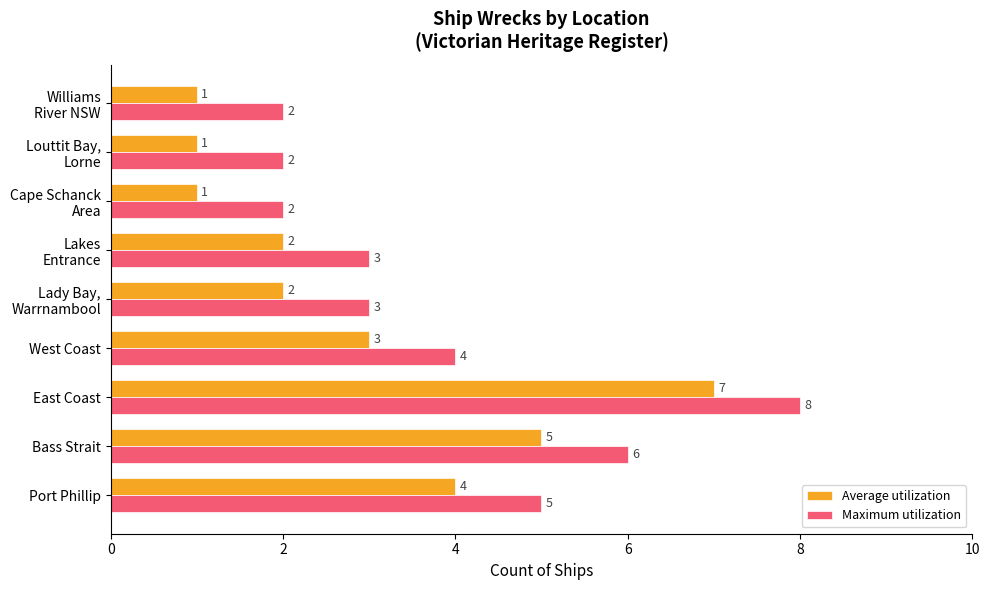

Which series has the largest total across all categories?

Maximum utilization